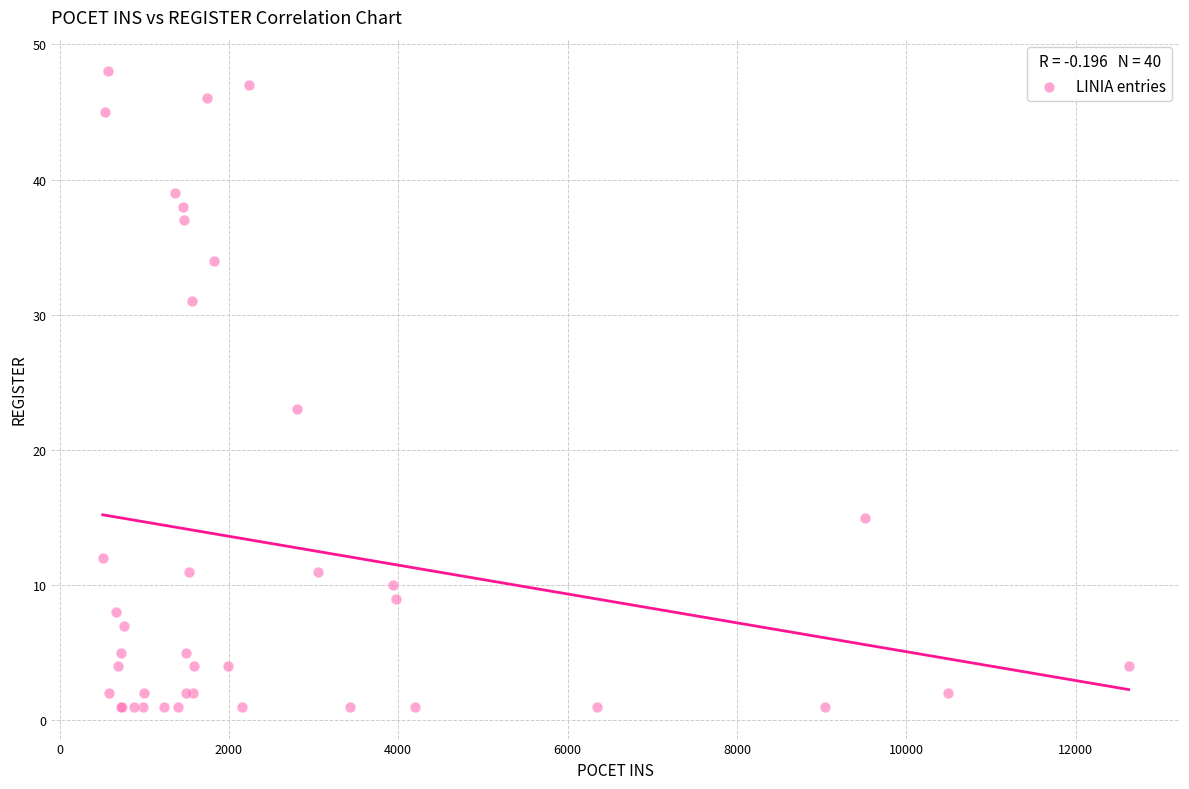

What Y value in the scatter plot is closest to 24?

23